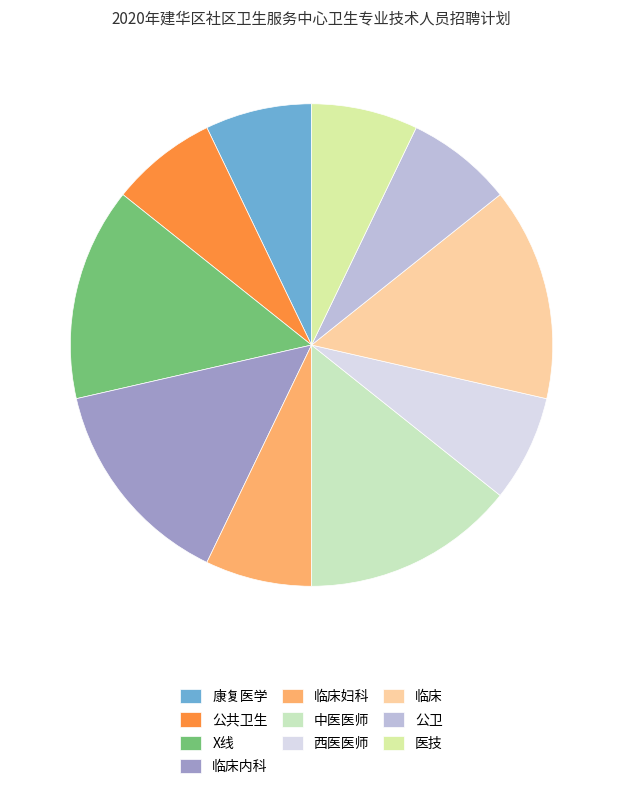

What percentage is NOT represented by 临床内科?

85.7%